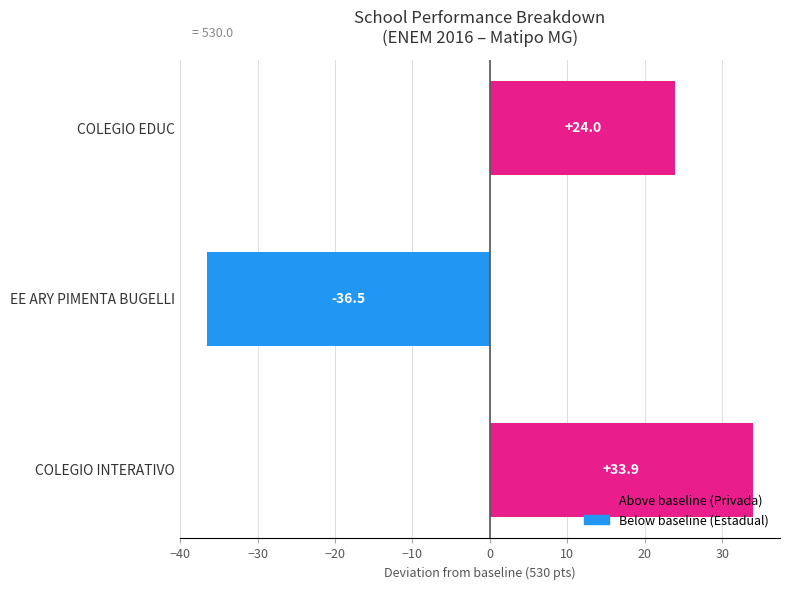

How many data points does each series have?

3